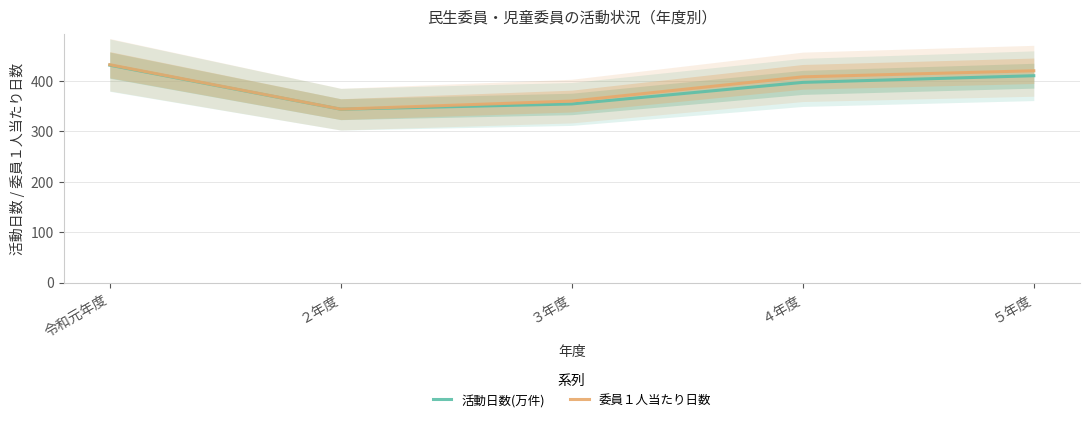

List the labels in order of 委員１人当たり日数 value, smallest first.

２年度, ３年度, ４年度, ５年度, 令和元年度